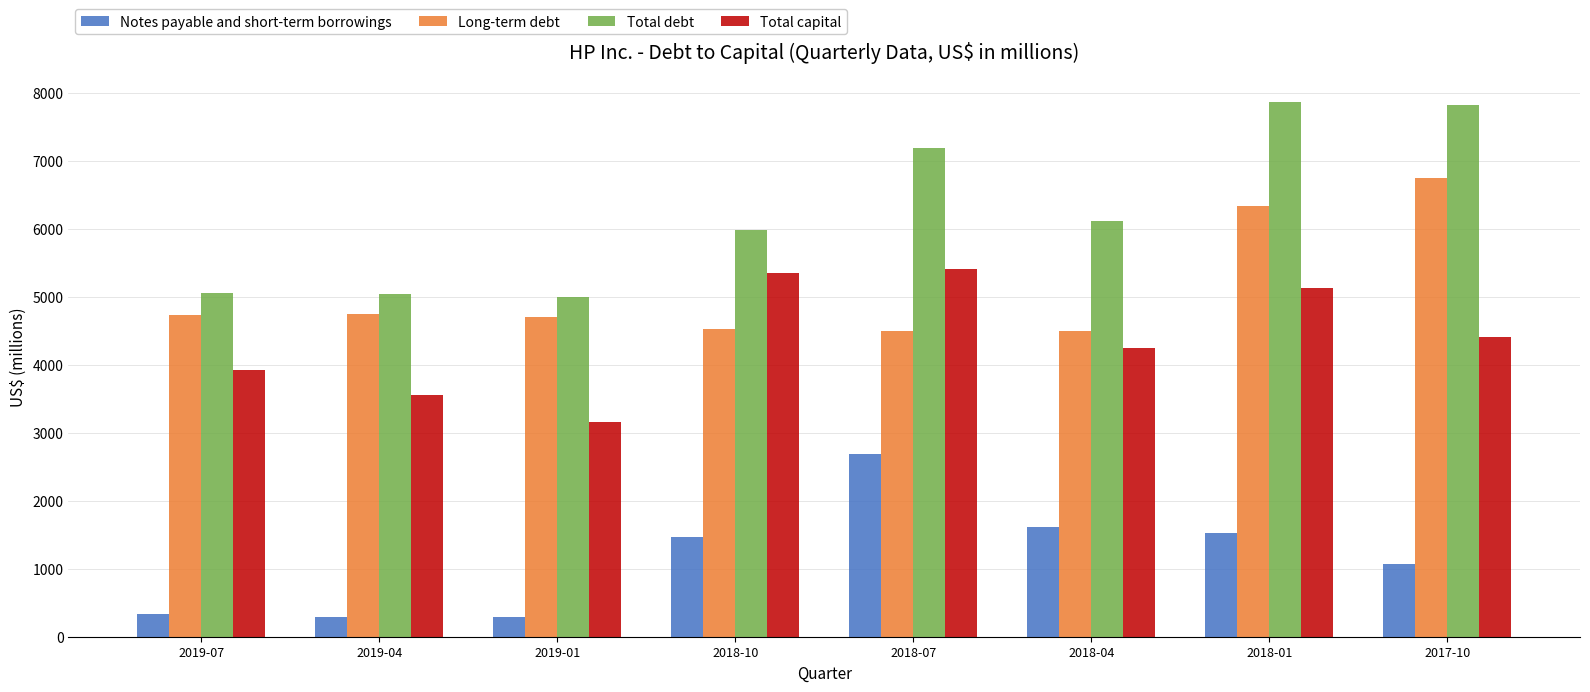

At 2017-10, list the series in order from smallest to largest.

Notes payable and short-term borrowings, Total capital, Long-term debt, Total debt